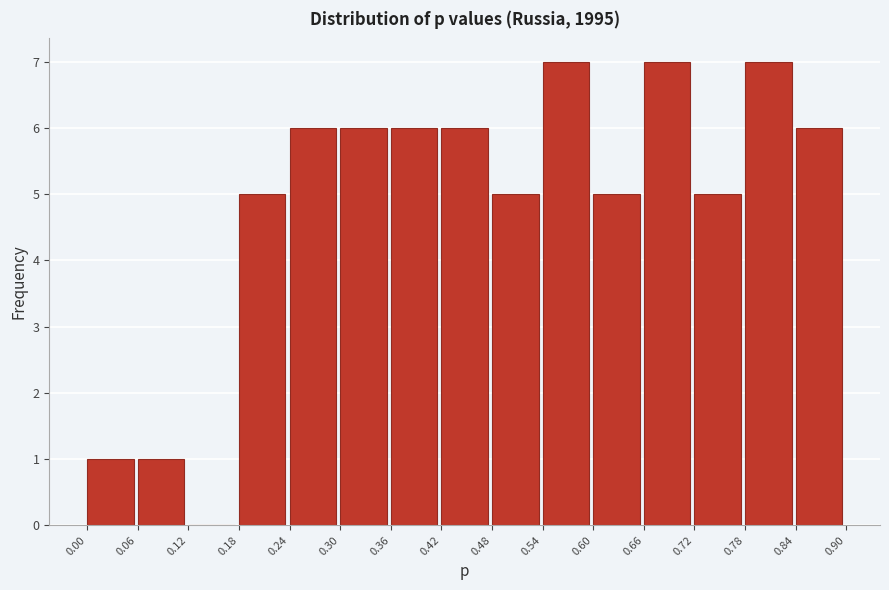

Reading left to right, transcribe this chart: for each bar, give the range it covers on the x-axis and its height. The values are not printed on the chart, so give them approximately, as read against the axis.

0.00 to 0.06: 1
0.06 to 0.12: 1
0.12 to 0.18: 0
0.18 to 0.24: 5
0.24 to 0.30: 6
0.30 to 0.36: 6
0.36 to 0.42: 6
0.42 to 0.48: 6
0.48 to 0.54: 5
0.54 to 0.60: 7
0.60 to 0.66: 5
0.66 to 0.72: 7
0.72 to 0.78: 5
0.78 to 0.84: 7
0.84 to 0.90: 6